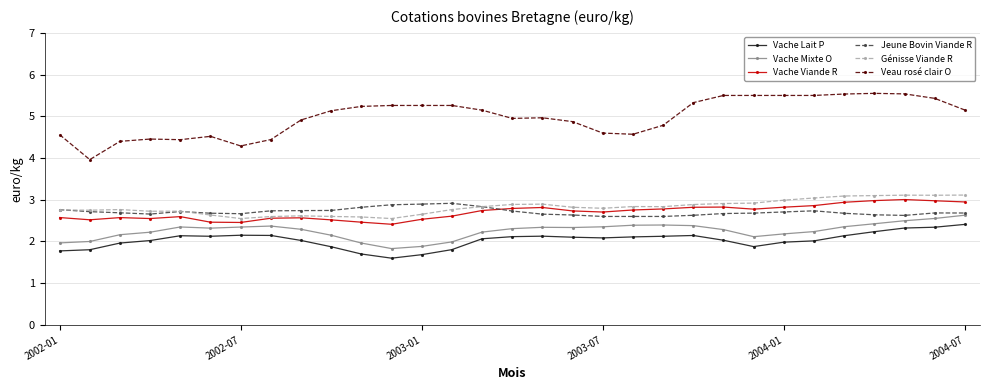

What is the sum of all Génisse Viande R values?

87.4